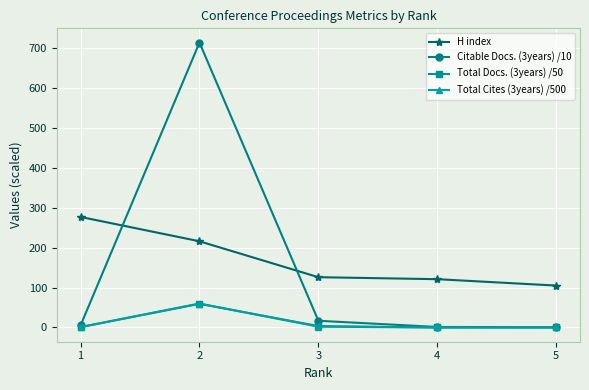

Read the Total Cites (3years) /500 value at 3.

2.0